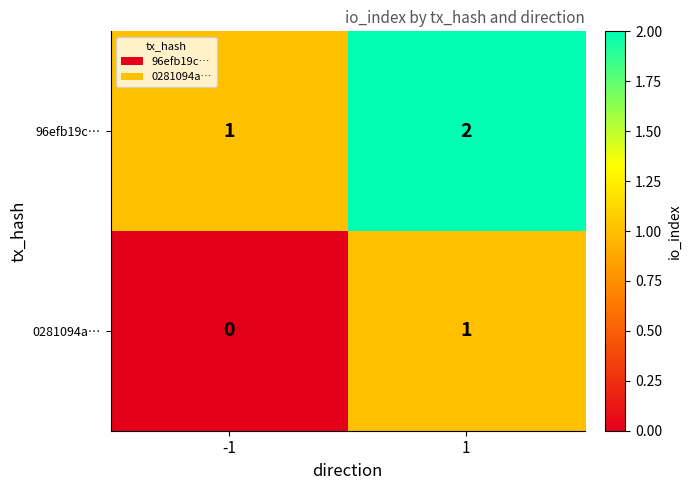

What is the sum of all 96efb19c… values?

3